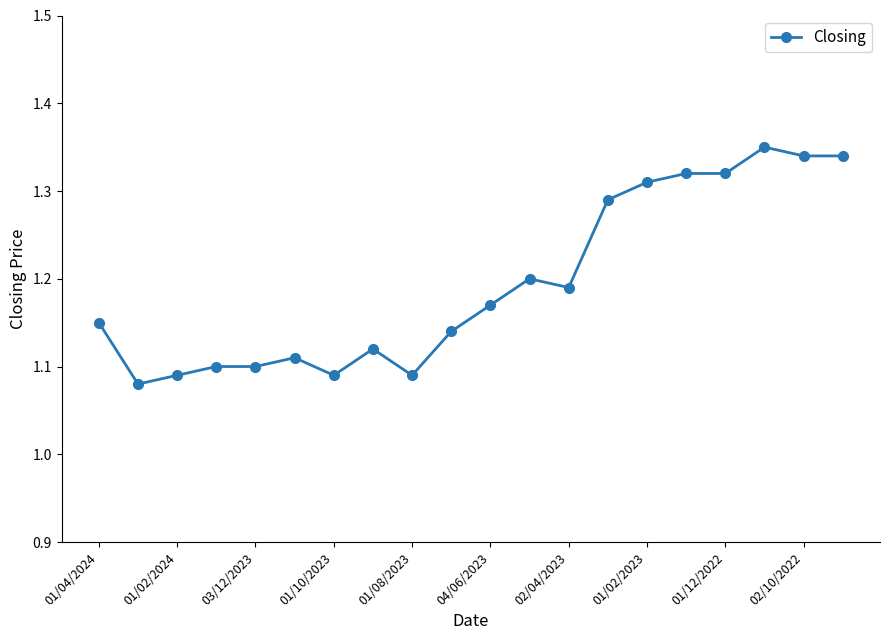

What is the difference between the maximum and minimum values?

0.3